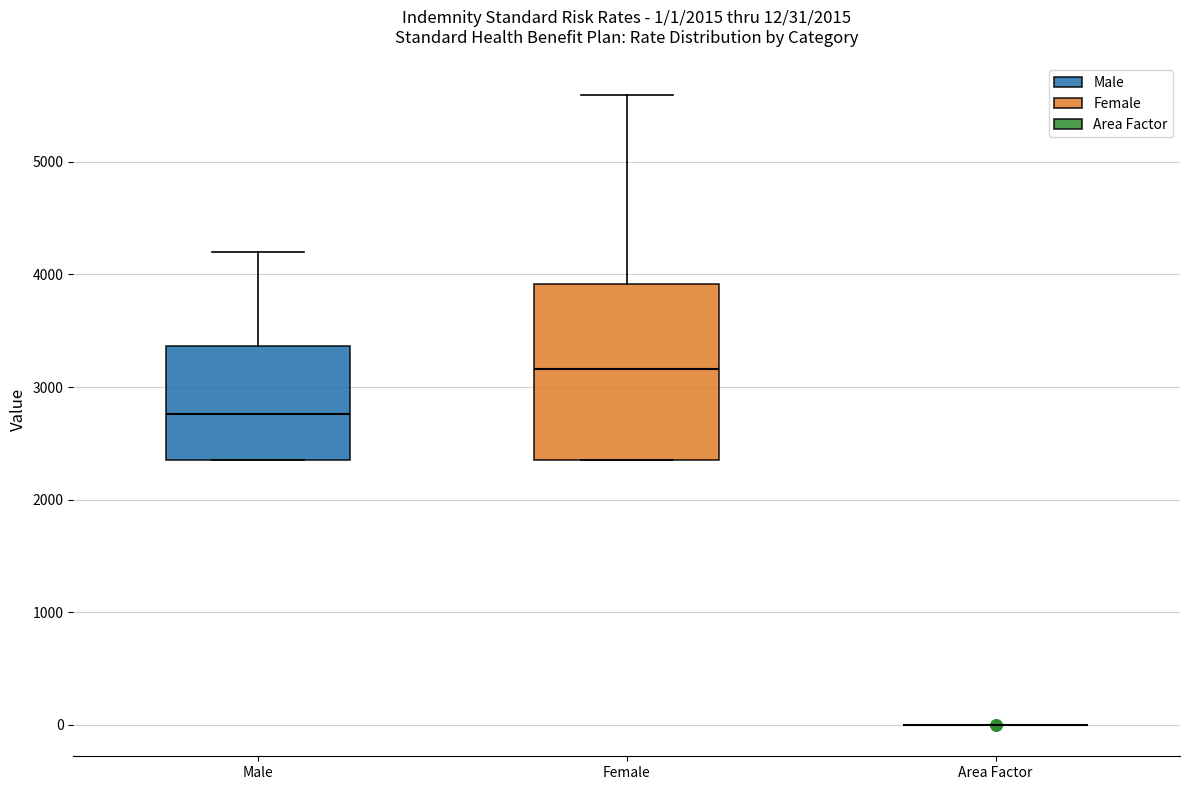

Comparing the boxes themselves (not the whiskers), which one is the tallest?

Female